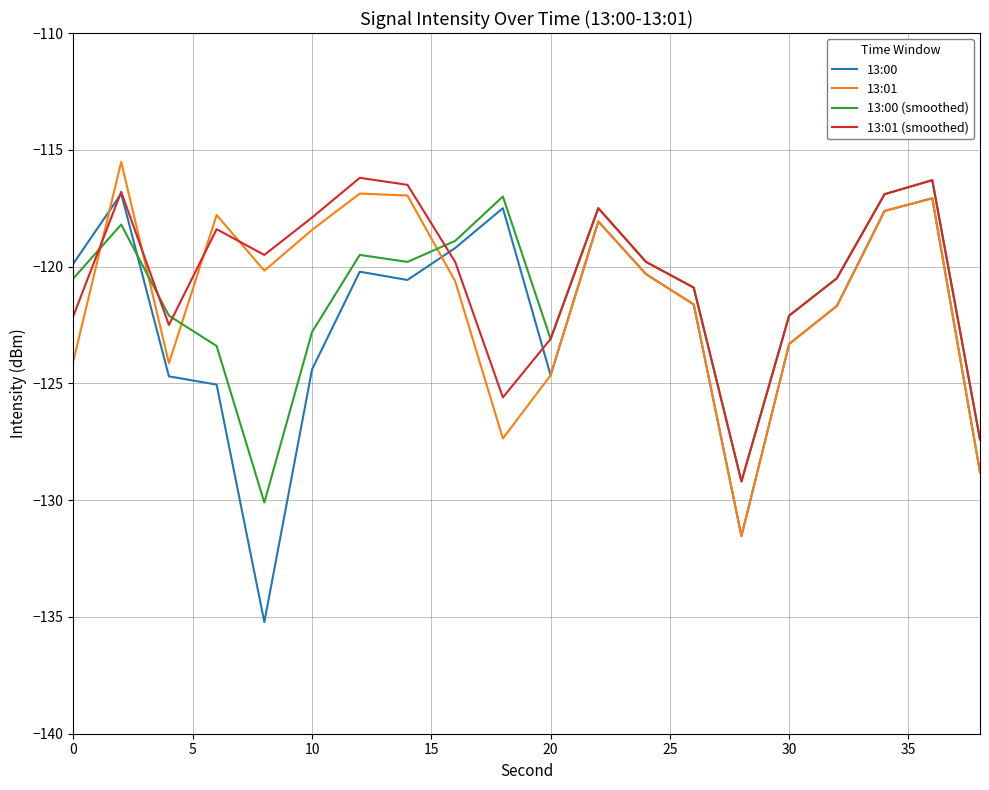

What is the difference between the maximum and minimum values in the 13:00 (smoothed) series?

13.8